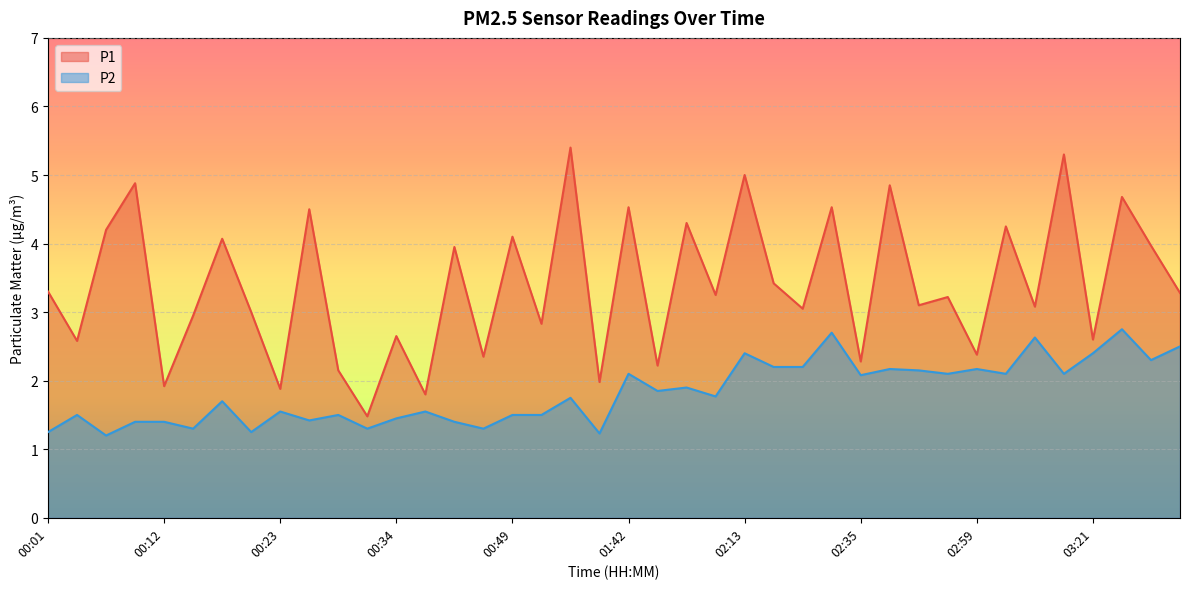

At which category is the sum across all series the highest?

03:24